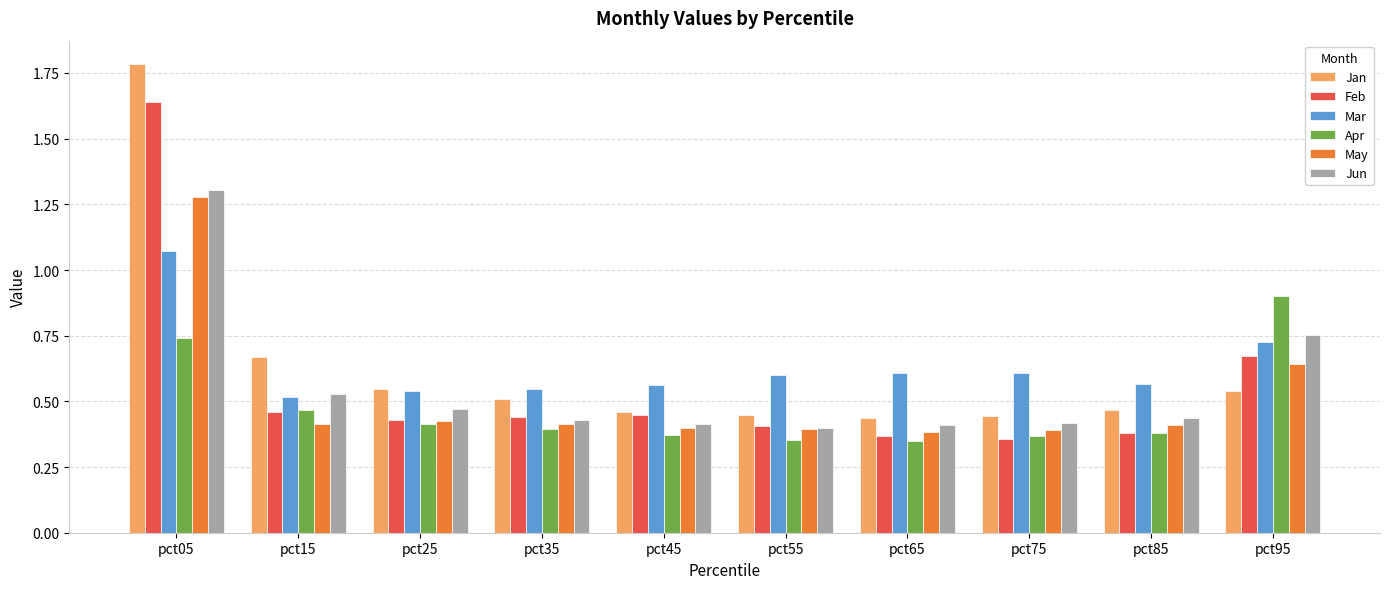

What is the difference between the second highest and minimum values in the May series?

0.3